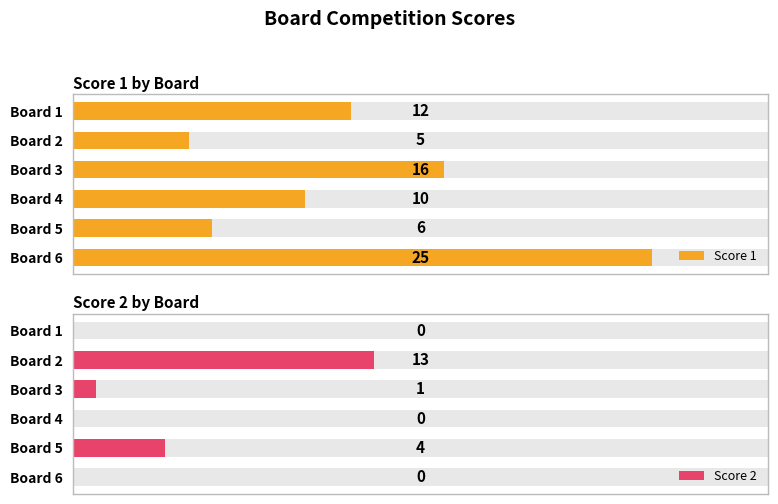

Is it true that Score 1 equals 12 at Board 1?

True